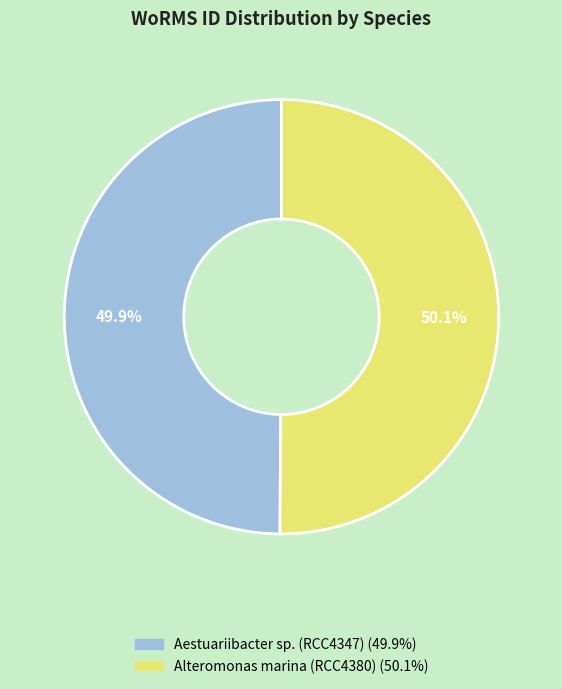

Is there a majority slice in this chart?

Yes